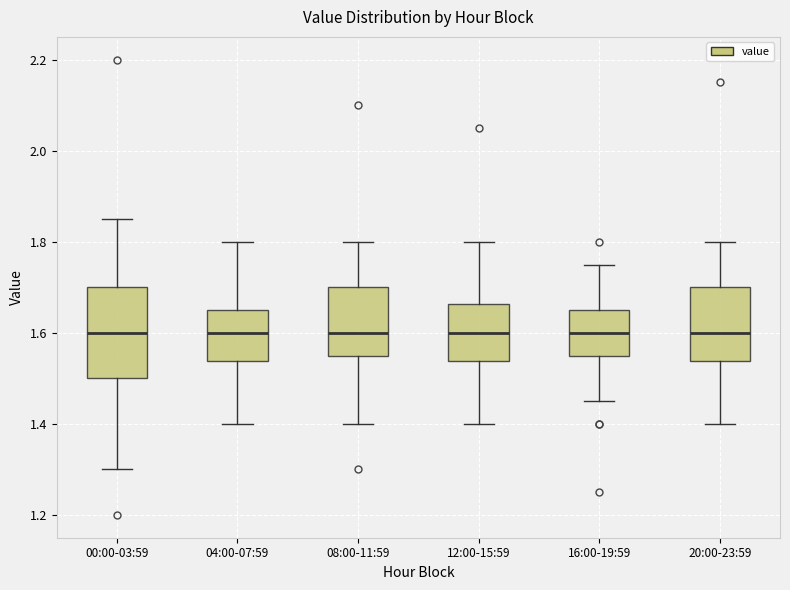

Where does the lower whisker of the box for 00:00-03:59 end on the y-axis? The values are not printed on the chart, so give them approximately, as read against the axis.

1.30